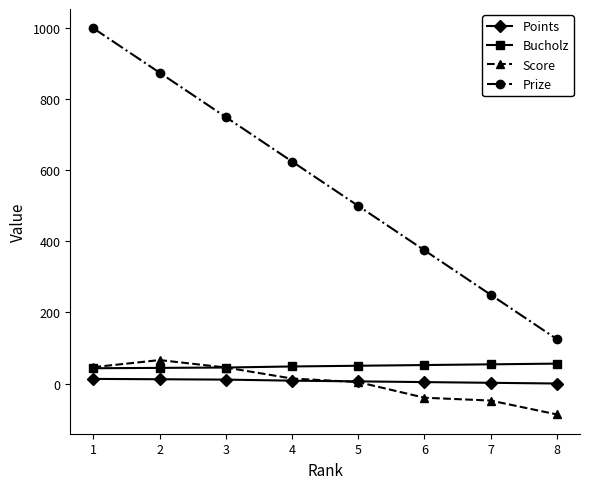

The Bucholz series shows 54 at 7. True or false?

True